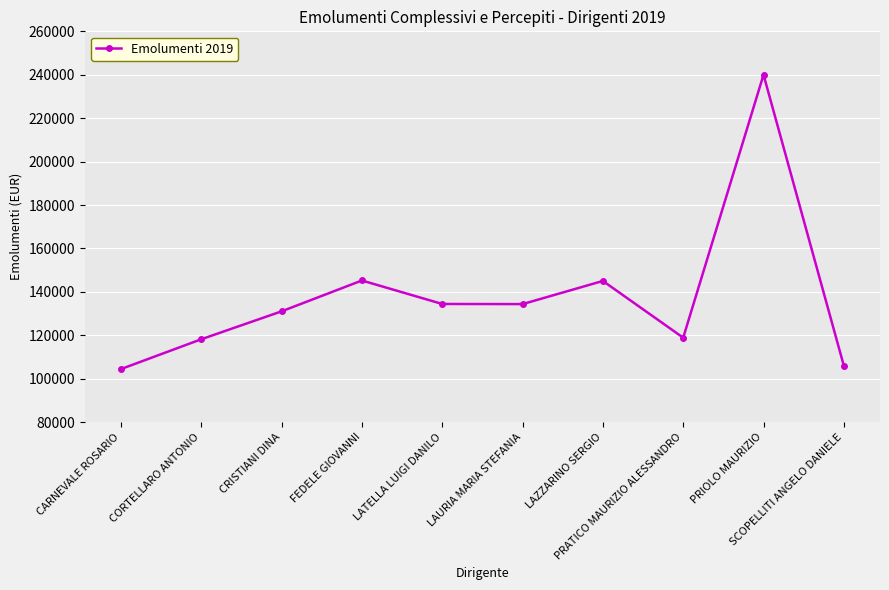

What is the label of the 9th point from the right?

CORTELLARO ANTONIO